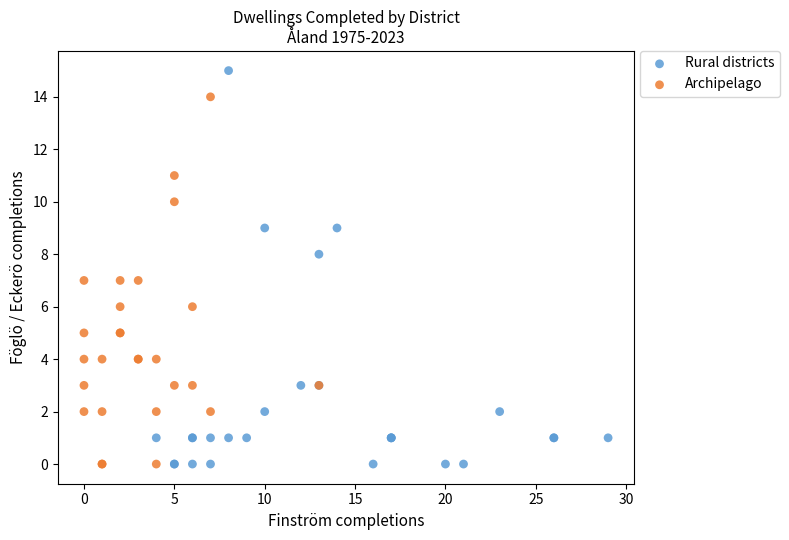

Which series has the widest spread of Y values?

Rural districts